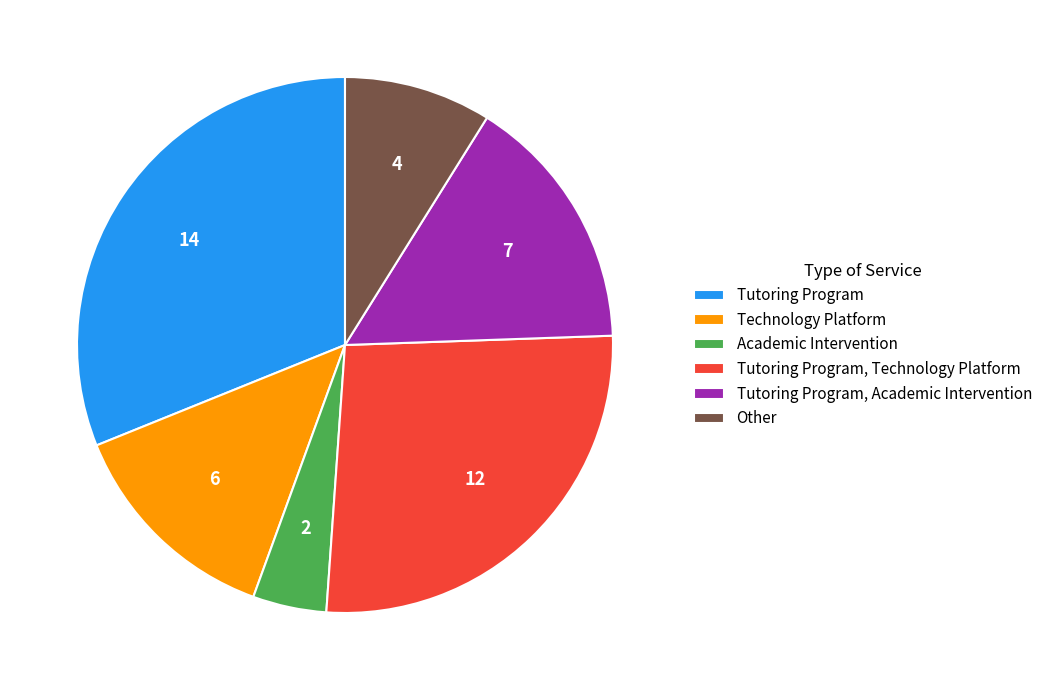

Rank the categories by value from highest to lowest.

Tutoring Program, Tutoring Program, Technology Platform, Tutoring Program, Academic Intervention, Technology Platform, Other, Academic Intervention